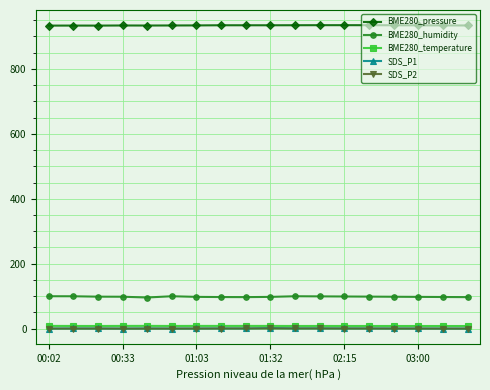

At how many categories does at least one series exceed 44?

18